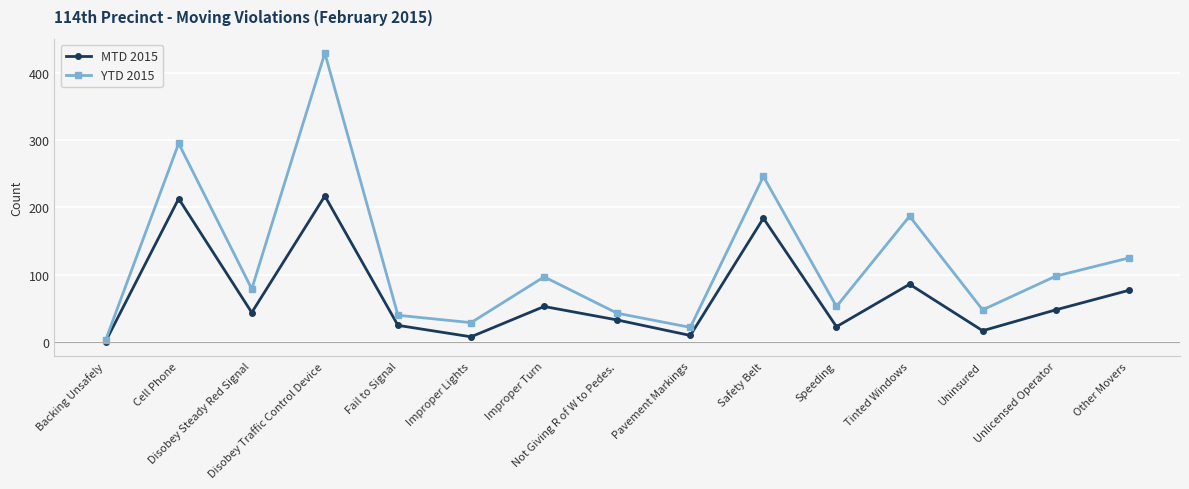

Is it true that MTD 2015 equals 22 at Disobey Steady Red Signal?

False